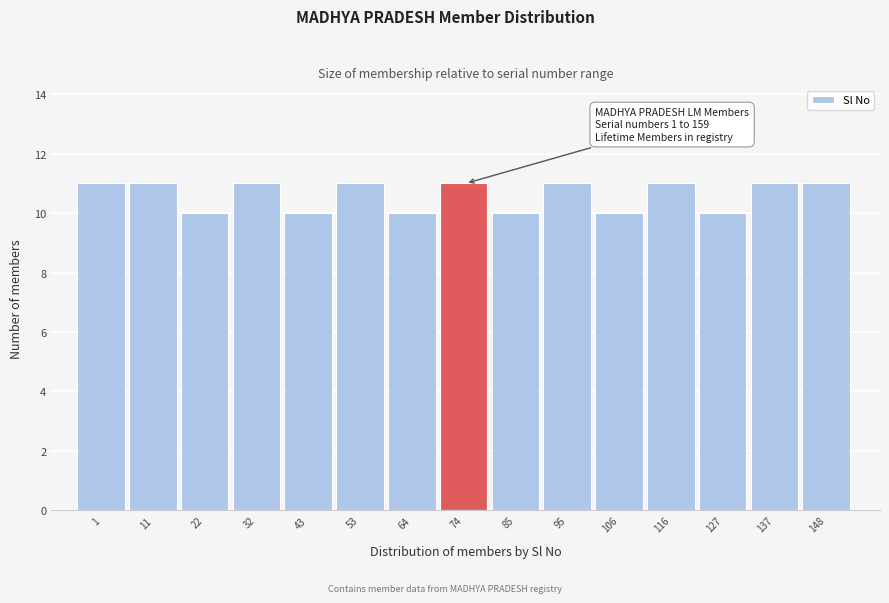

Reading right to left, transcribe all the data shown in this chart.

11	11	10	11	10	11	10	11	10	11	10	11	10	11	11